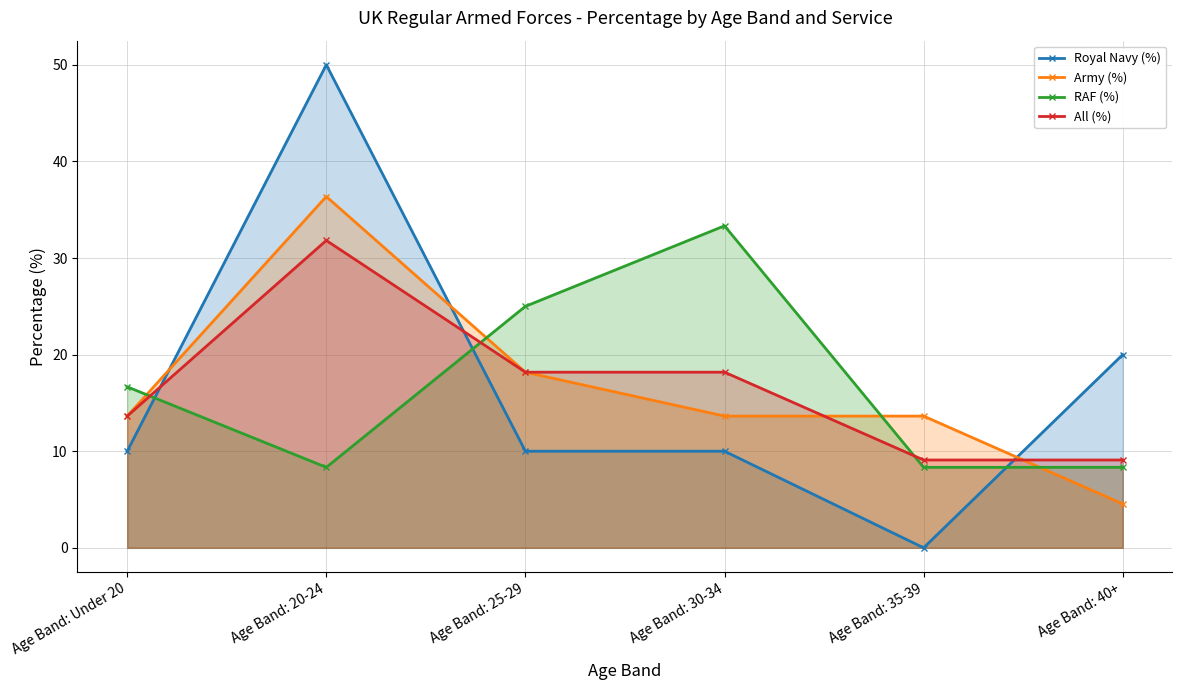

The Royal Navy (%) series shows 7.1 at Age Band: 40+. True or false?

False